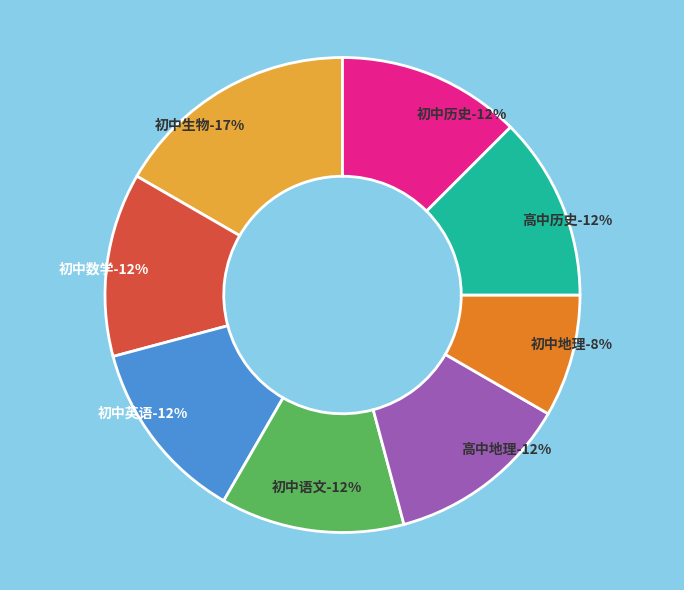

To the nearest percent, what portion does 初中地理 represent?

8%